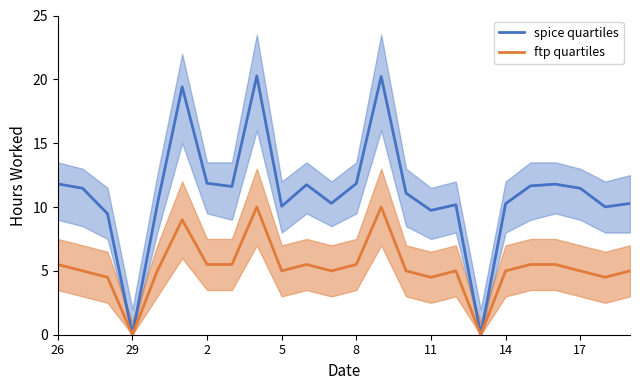

Which series has the largest total across all categories?

spice quartiles